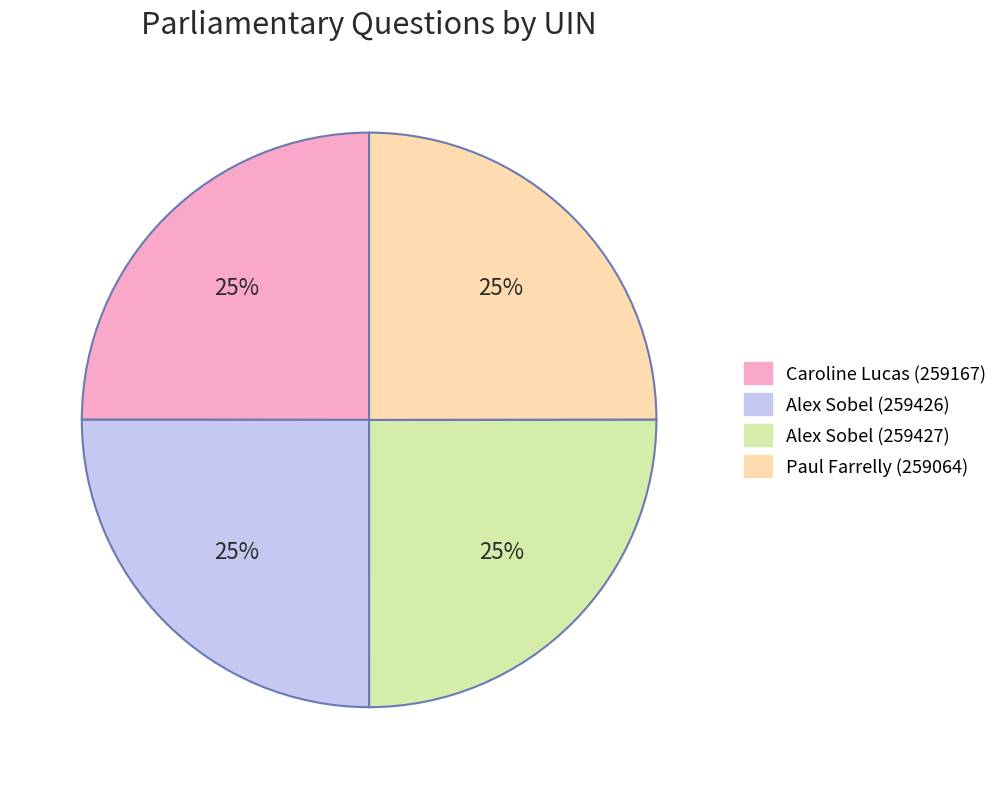

Is Caroline Lucas (259167) the majority of the pie?

No